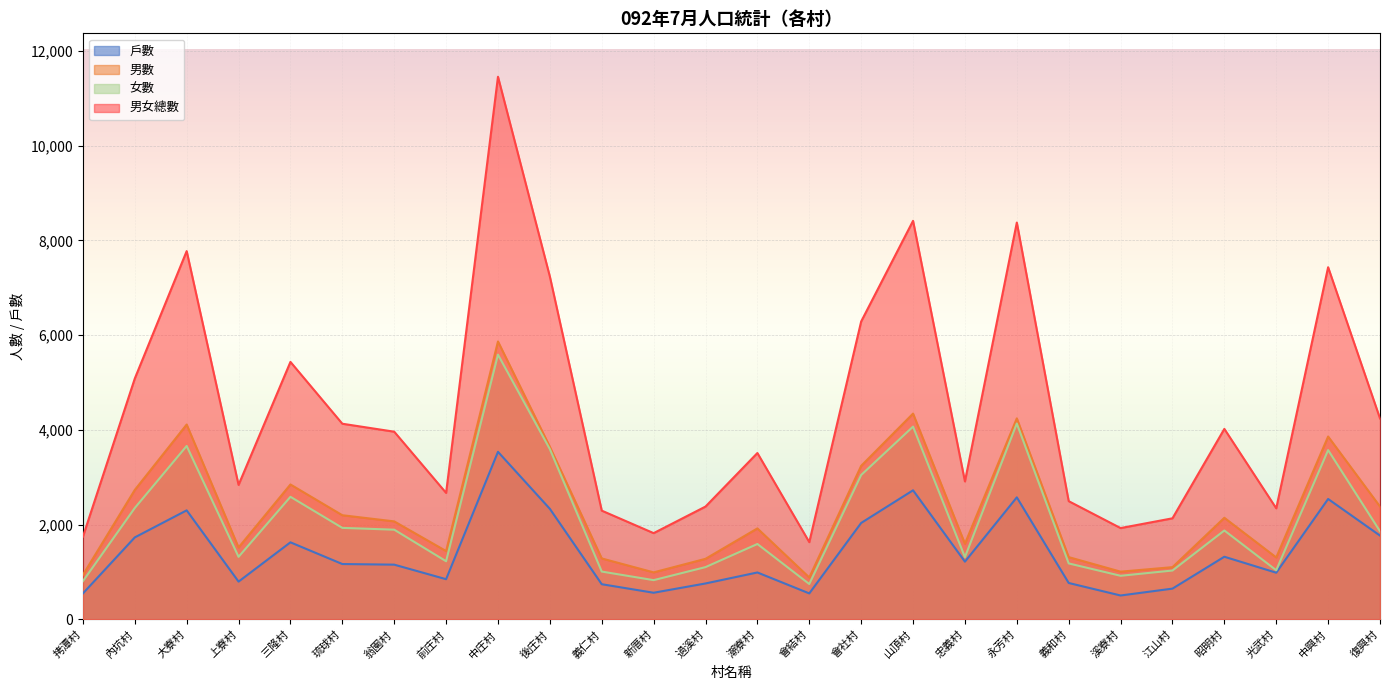

Reading left to right, transcribe all the data shown in this chart.

戶數: 拷潭村=547	內坑村=1730	大寮村=2301	上寮村=797	三隆村=1626	琉球村=1168	翁園村=1155	前庄村=848	中庄村=3536	後庄村=2333	義仁村=742	新厝村=562	過溪村=758	潮寮村=990	會結村=548	會社村=2035	山頂村=2724	忠義村=1218	永芳村=2575	義和村=768	溪寮村=504	江山村=649	昭明村=1322	光武村=985	中興村=2541	復興村=1768
男數: 拷潭村=939	內坑村=2732	大寮村=4112	上寮村=1518	三隆村=2847	琉球村=2198	翁園村=2068	前庄村=1442	中庄村=5865	後庄村=3642	義仁村=1286	新厝村=992	過溪村=1278	潮寮村=1920	會結村=884	會社村=3240	山頂村=4343	忠義村=1597	永芳村=4242	義和村=1314	溪寮村=1007	江山村=1102	昭明村=2144	光武村=1307	中興村=3859	復興村=2381
女數: 拷潭村=806	內坑村=2351	大寮村=3660	上寮村=1320	三隆村=2587	琉球村=1931	翁園村=1893	前庄村=1227	中庄村=5587	後庄村=3593	義仁村=1009	新厝村=828	過溪村=1103	潮寮村=1591	會結村=746	會社村=3047	山頂村=4068	忠義村=1314	永芳村=4133	義和村=1181	溪寮村=920	江山村=1031	昭明村=1876	光武村=1037	中興村=3573	復興村=1860
男女總數: 拷潭村=1745	內坑村=5083	大寮村=7772	上寮村=2838	三隆村=5434	琉球村=4129	翁園村=3961	前庄村=2669	中庄村=11452	後庄村=7235	義仁村=2295	新厝村=1820	過溪村=2381	潮寮村=3511	會結村=1630	會社村=6287	山頂村=8411	忠義村=2911	永芳村=8375	義和村=2495	溪寮村=1927	江山村=2133	昭明村=4020	光武村=2344	中興村=7432	復興村=4241